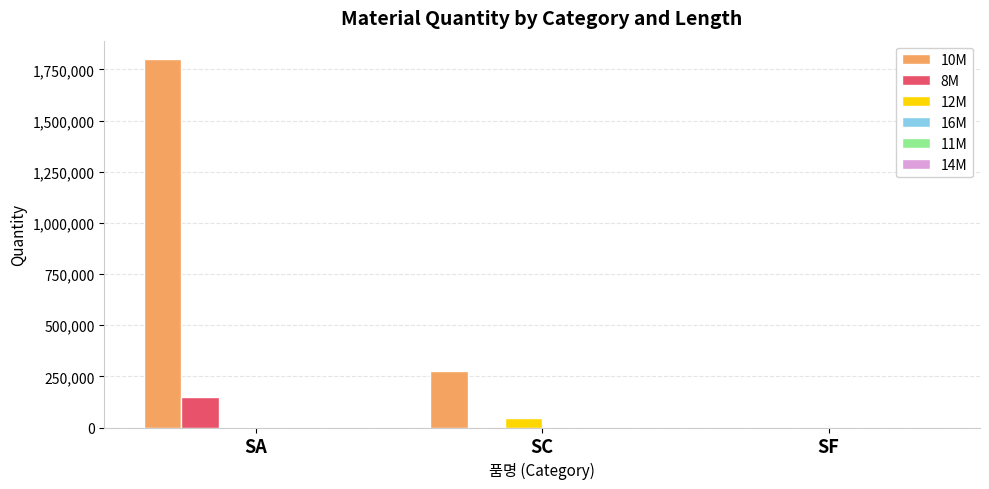

The value of 8M at SA is 146650. True or false?

True